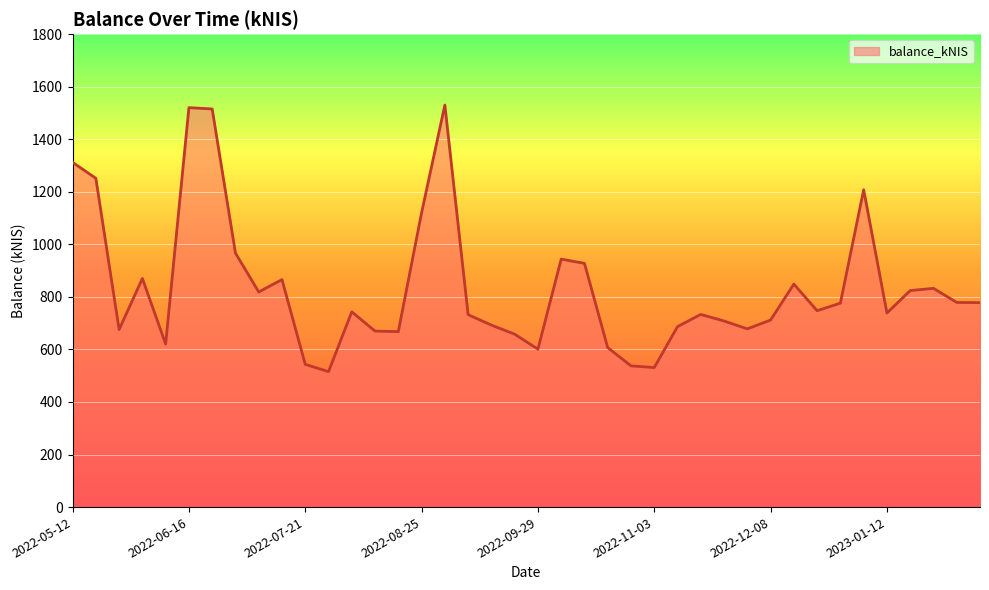

What is the minimum value shown in the chart?

515.5